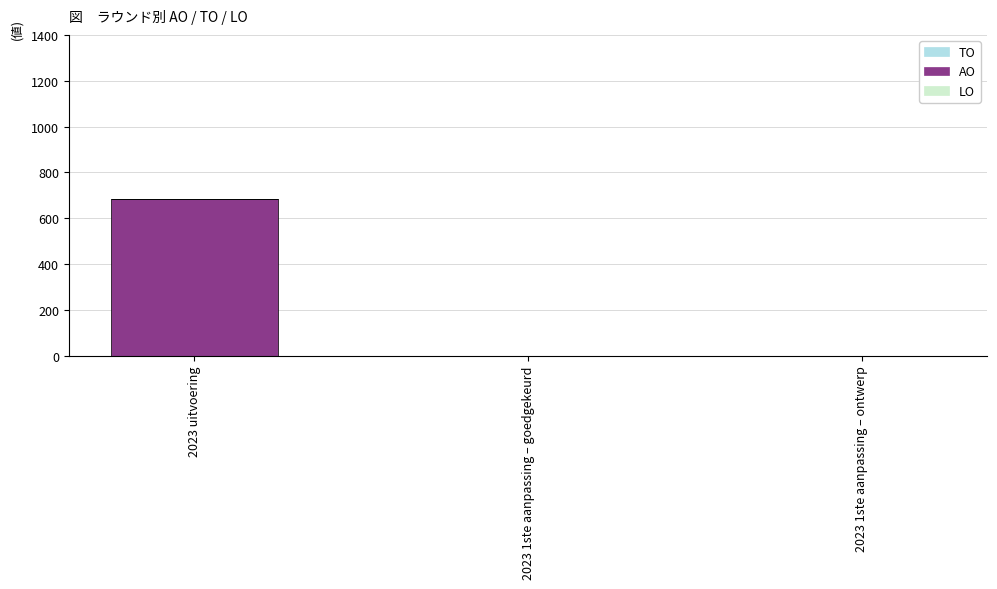

What is the greatest value displayed?

684